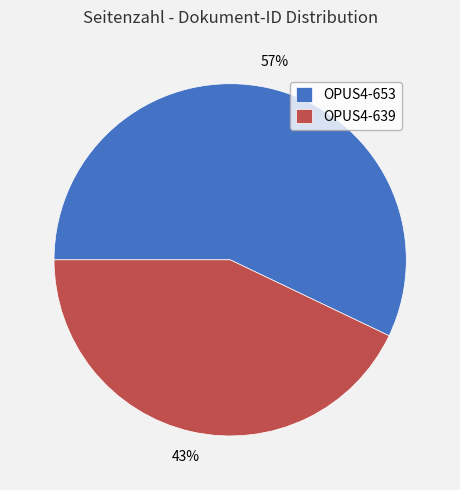

Which slice is the largest?

OPUS4-653